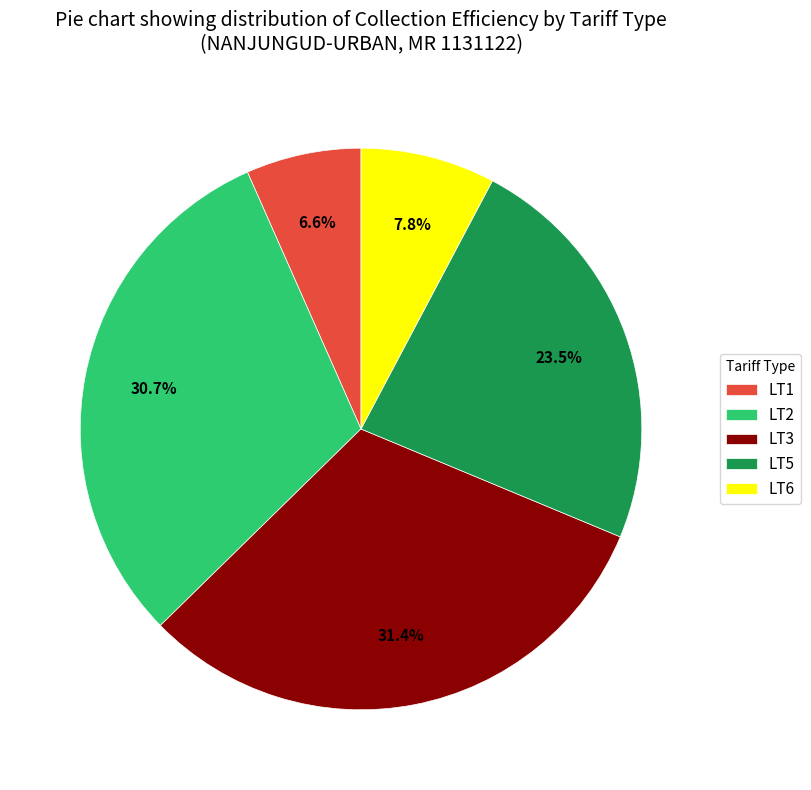

What portion of the pie excludes LT2?

69.3%